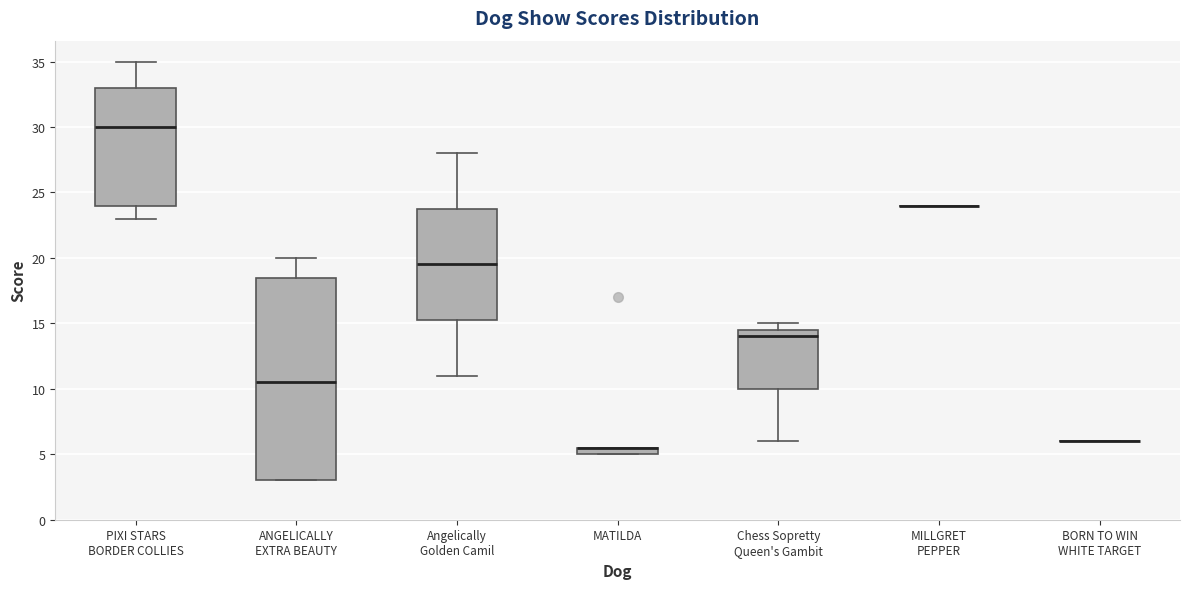

Comparing the boxes themselves (not the whiskers), which one is the tallest?

ANGELICALLY EXTRA BEAUTY